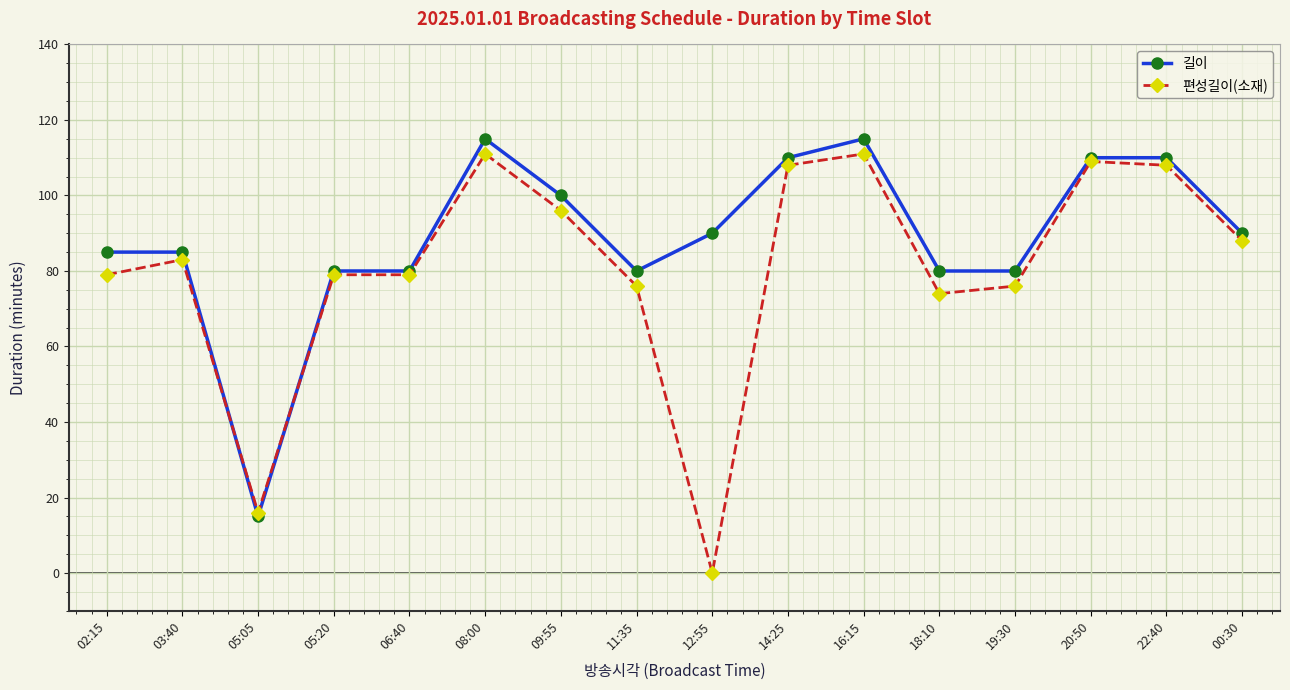

Reading left to right, list all the values displayed in this chart.

길이: 85	85	15	80	80	115	100	80	90	110	115	80	80	110	110	90
편성길이(소재): 79	83	16	79	79	111	96	76	0	108	111	74	76	109	108	88